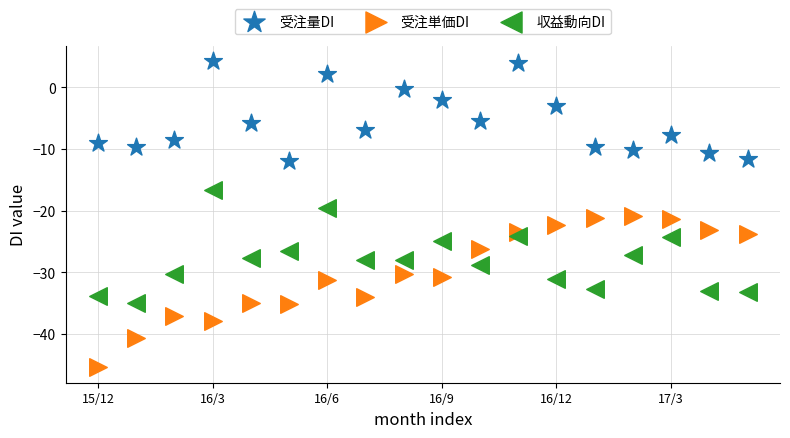

Which series has the largest Y range (max minus min)?

受注単価DI